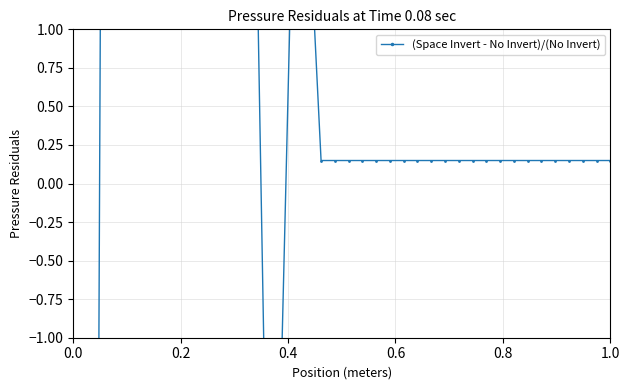

How many points are lower than both their immediate neighbors (excluding endpoints)?

1